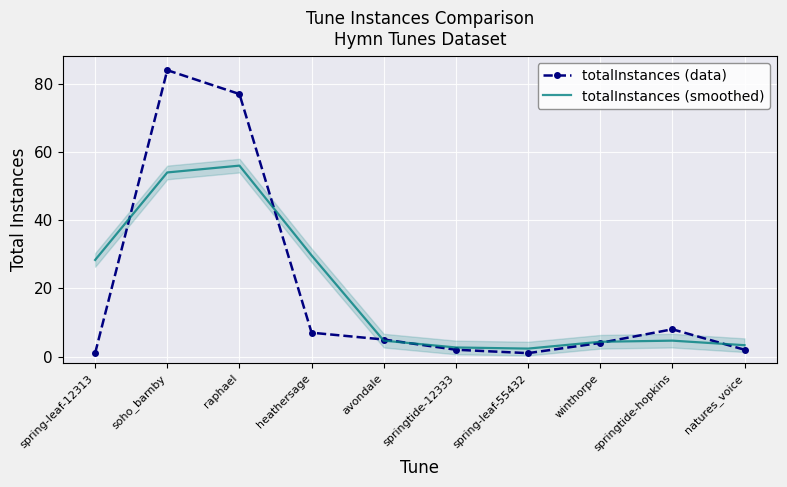

Reading left to right, extract all data points from this chart.

totalInstances (data): spring-leaf-12313=1.0	soho_barnby=84.0	raphael=77.0	heathersage=7.0	avondale=5.0	springtide-12333=2.0	spring-leaf-55432=1.0	winthorpe=4.0	springtide-hopkins=8.0	natures_voice=2.0
totalInstances (smoothed): spring-leaf-12313=28.3	soho_barnby=54.0	raphael=56.0	heathersage=29.7	avondale=4.7	springtide-12333=2.7	spring-leaf-55432=2.3	winthorpe=4.3	springtide-hopkins=4.7	natures_voice=3.3